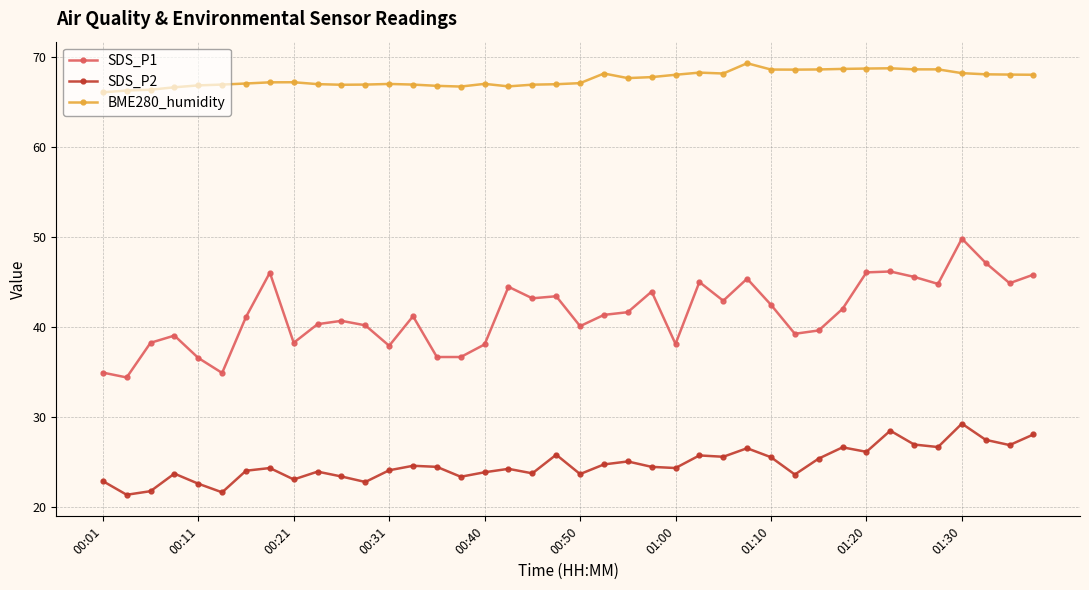

Rank the series by their maximum value, from lowest to highest.

SDS_P2, SDS_P1, BME280_humidity